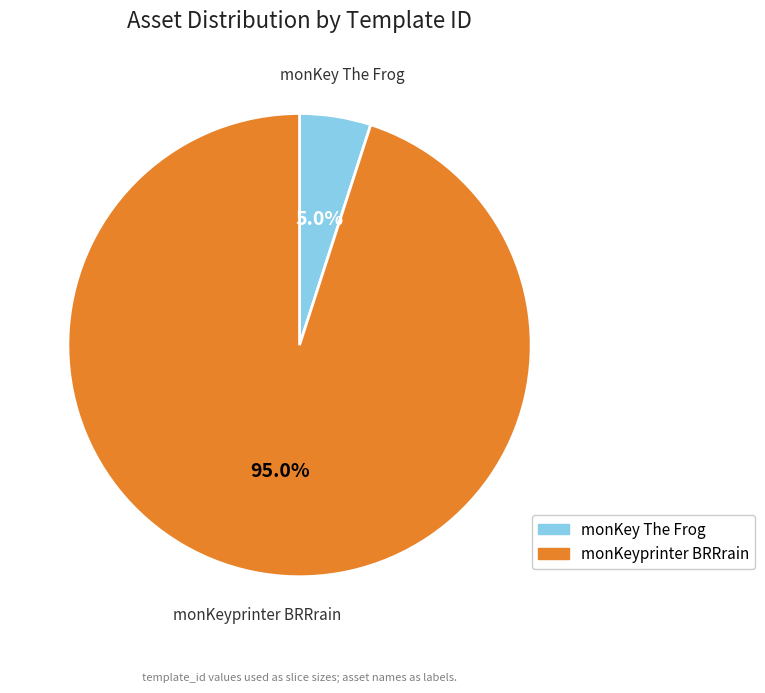

Count the number of slices in the pie.

2